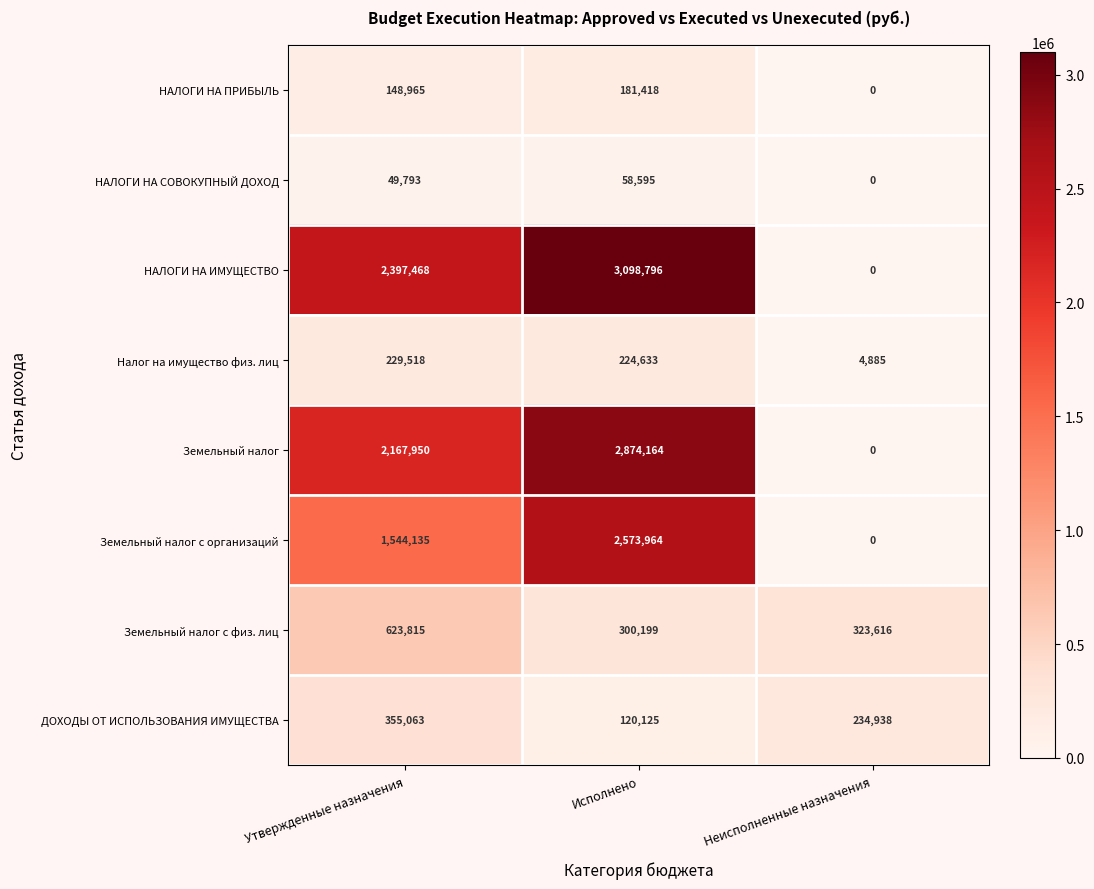

List the series in order of their peak value, lowest first.

НАЛОГИ НА СОВОКУПНЫЙ ДОХОД, НАЛОГИ НА ПРИБЫЛЬ, Налог на имущество физ. лиц, ДОХОДЫ ОТ ИСПОЛЬЗОВАНИЯ ИМУЩЕСТВА, Земельный налог с физ. лиц, Земельный налог с организаций, Земельный налог, НАЛОГИ НА ИМУЩЕСТВО